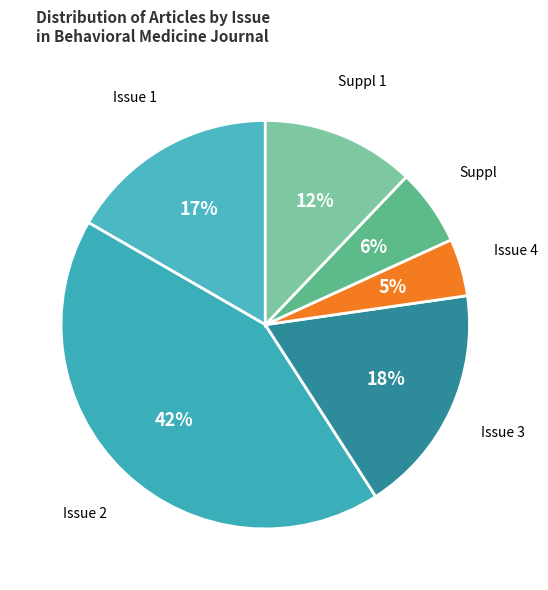

What percentage is the Issue 3 slice, to the nearest percent?

18%